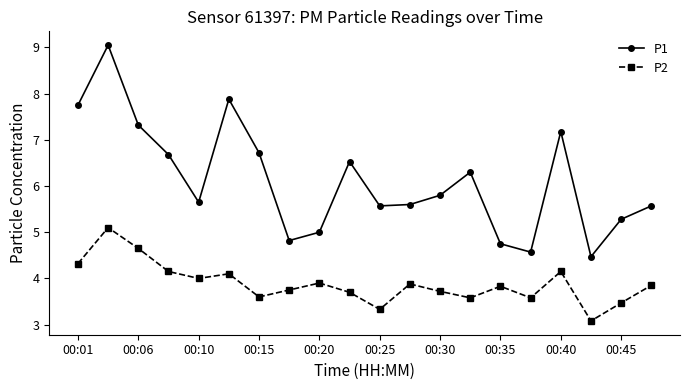

Which series has the widest spread of values?

P1